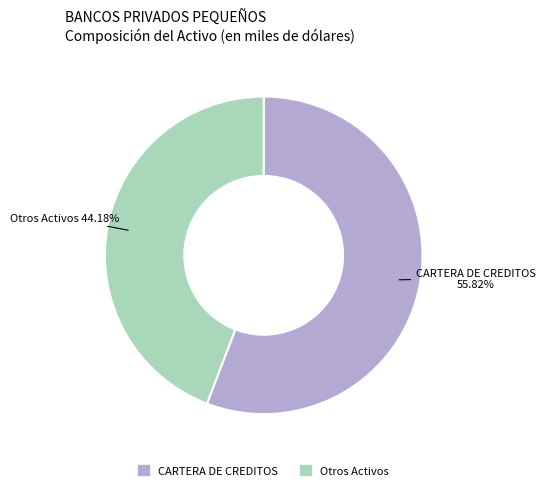

Combined, do Otros Activos and CARTERA DE CREDITOS account for over 50%?

Yes